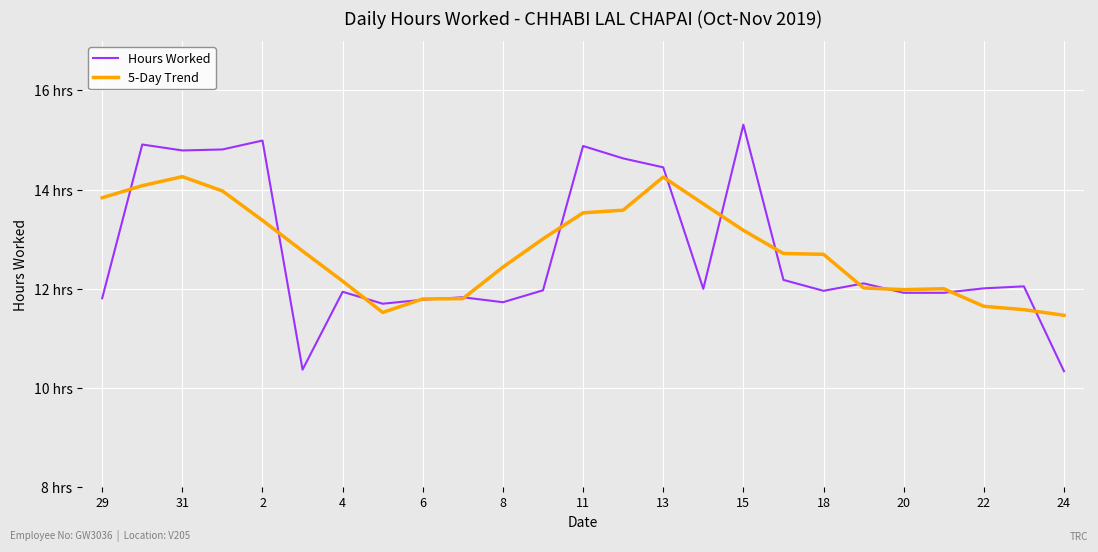

What are all the series names shown in the legend?

Hours Worked, 5-Day Trend